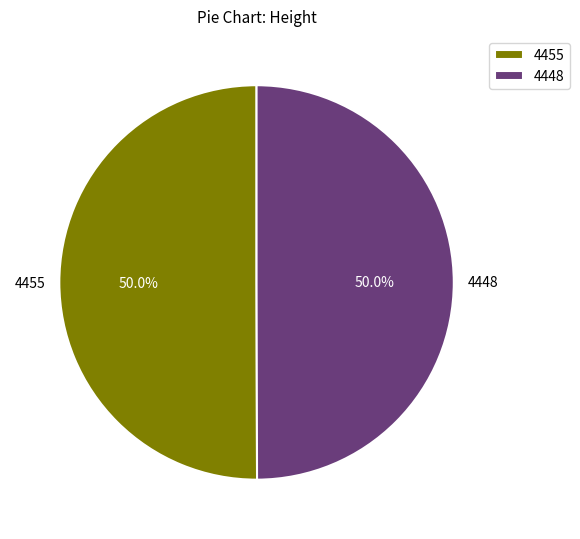

The 4455 slice represents 42% of the pie. True or false?

False